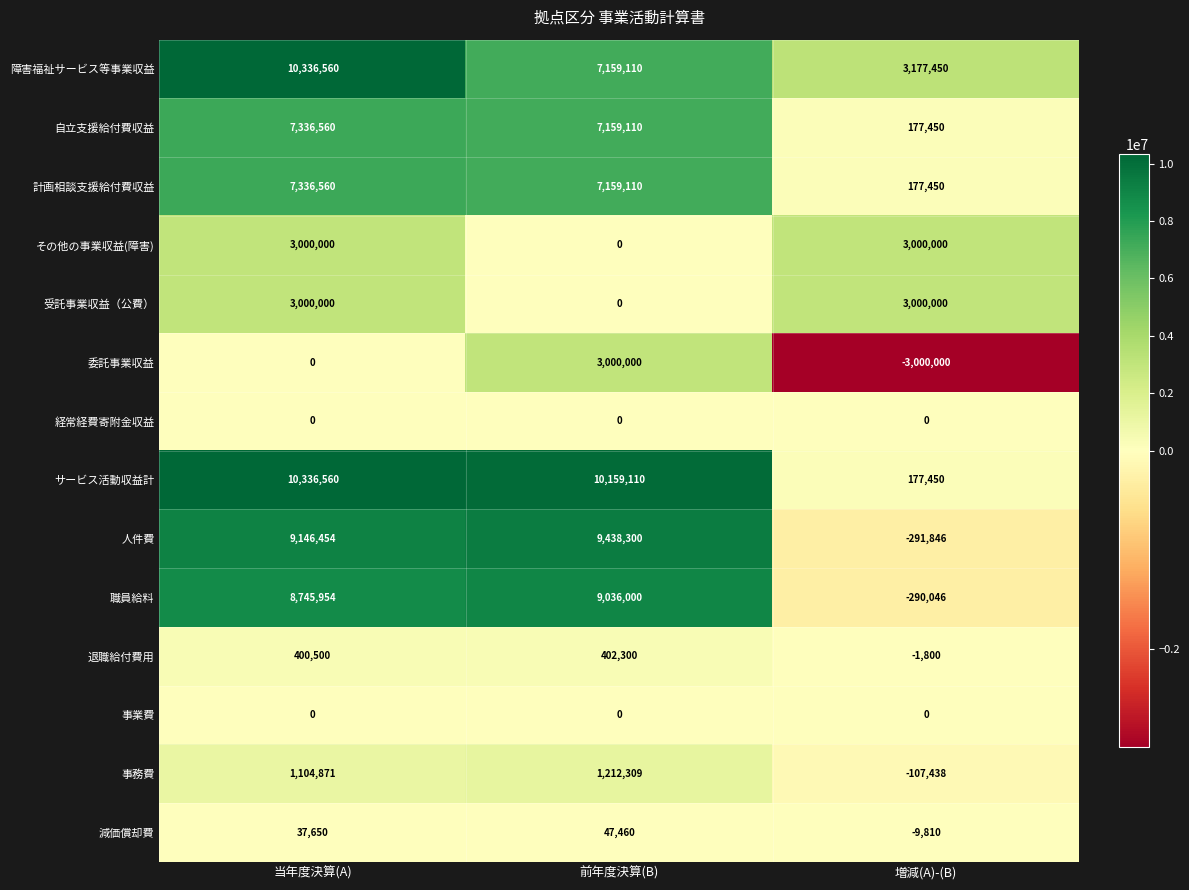

The 自立支援給付費収益 series shows 177450 at 増減(A)-(B). True or false?

True